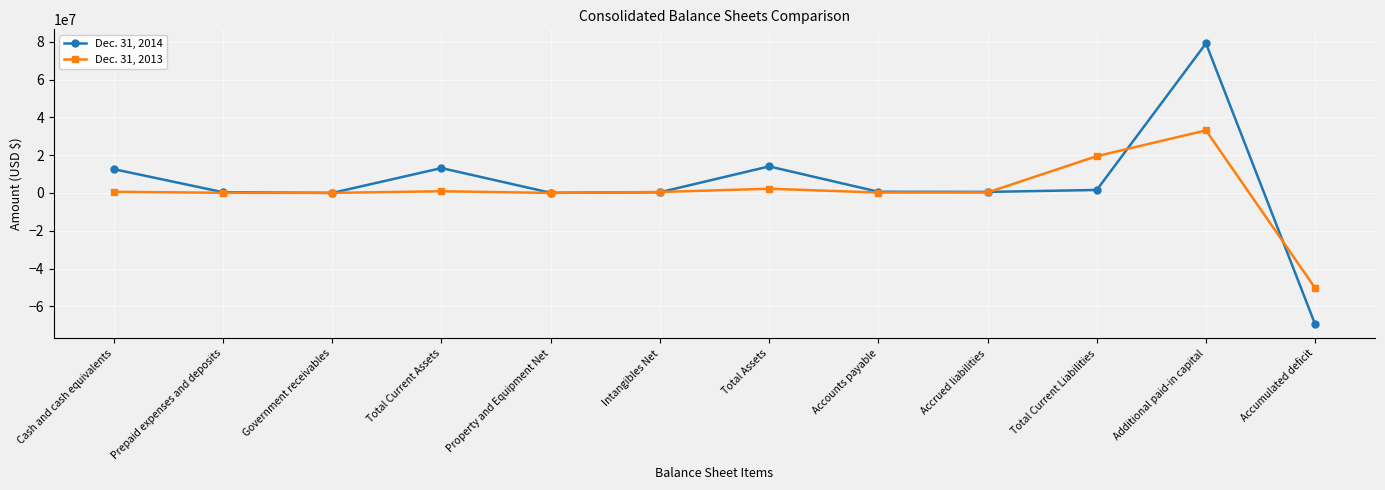

What is the difference between the maximum and minimum values in the Dec. 31, 2013 series?

83404051